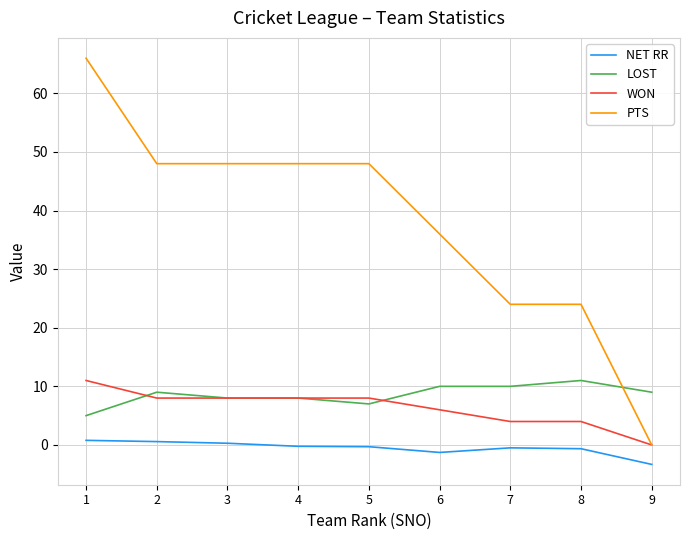

True or false: WON and NET RR intersect in this chart.

False